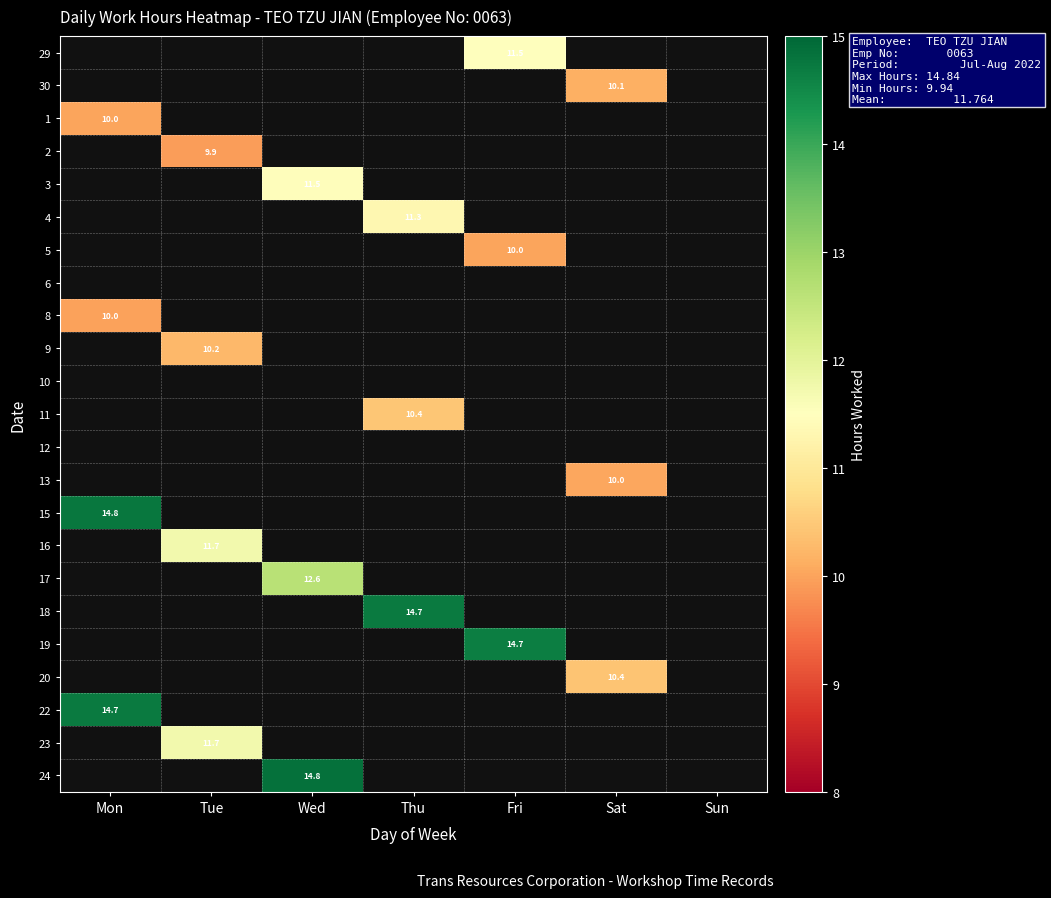

The 30 series shows 13.6 at Sat. True or false?

False